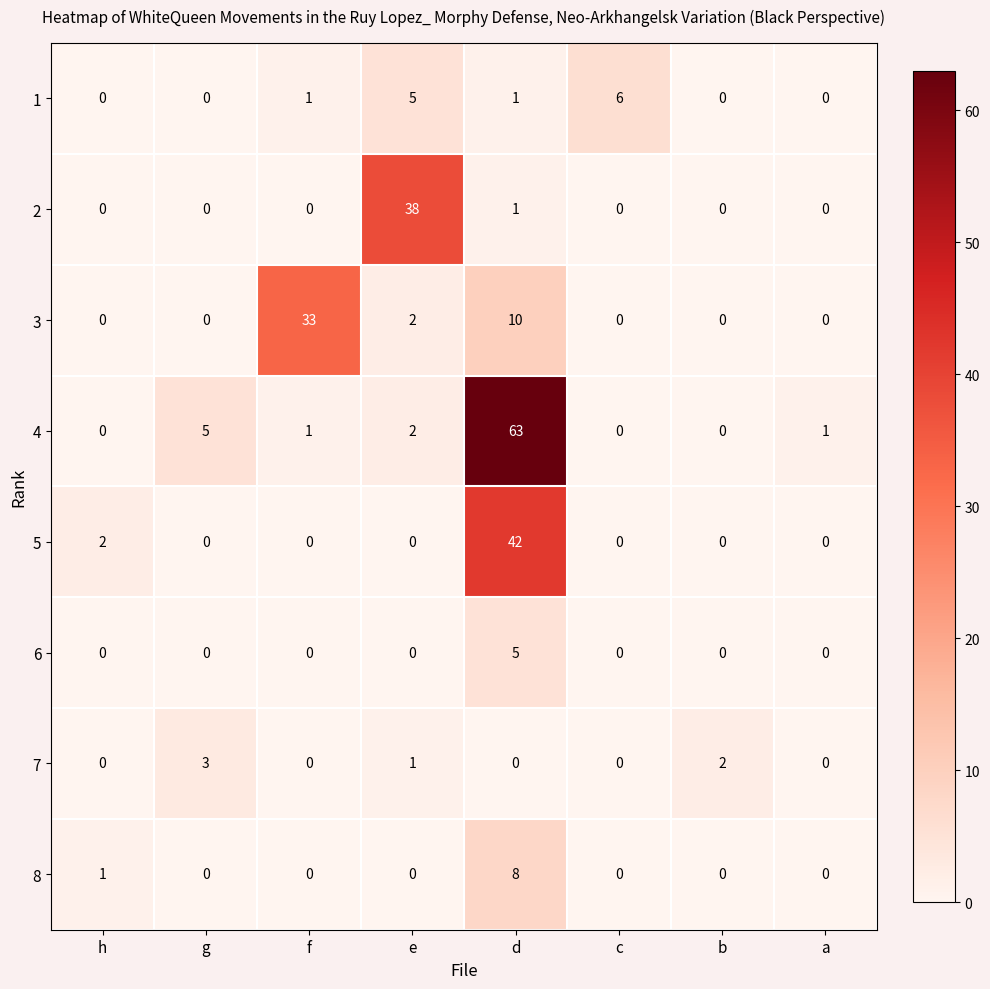

What is the difference between the maximum and minimum values in the 7 series?

3